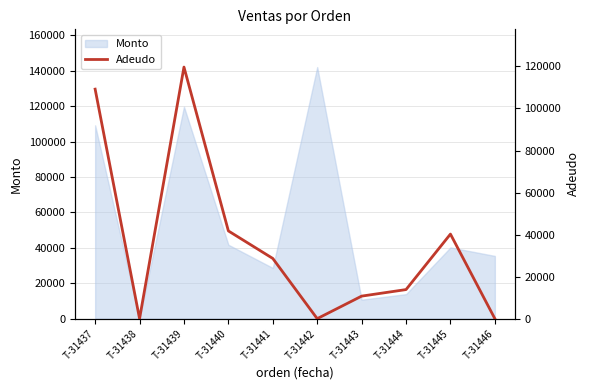

Rank the categories by value from highest to lowest.

T-31439, T-31437, T-31440, T-31445, T-31441, T-31444, T-31443, T-31438, T-31442, T-31446